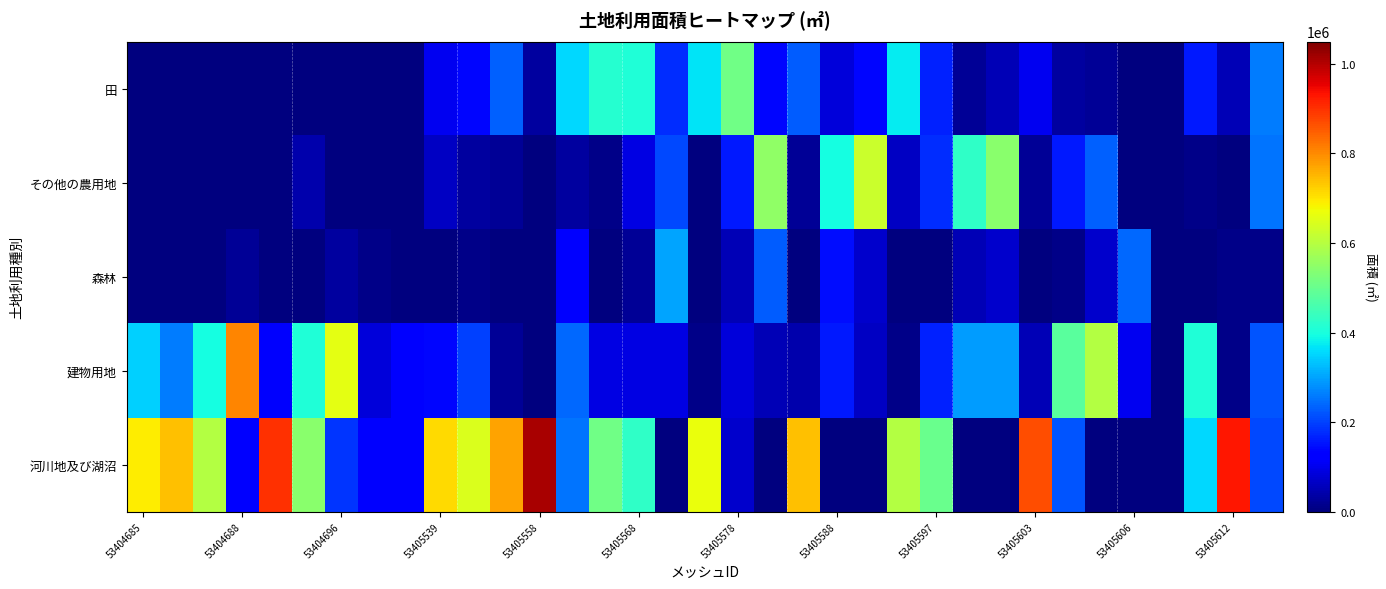

Which series has the largest total across all categories?

河川地及び湖沼